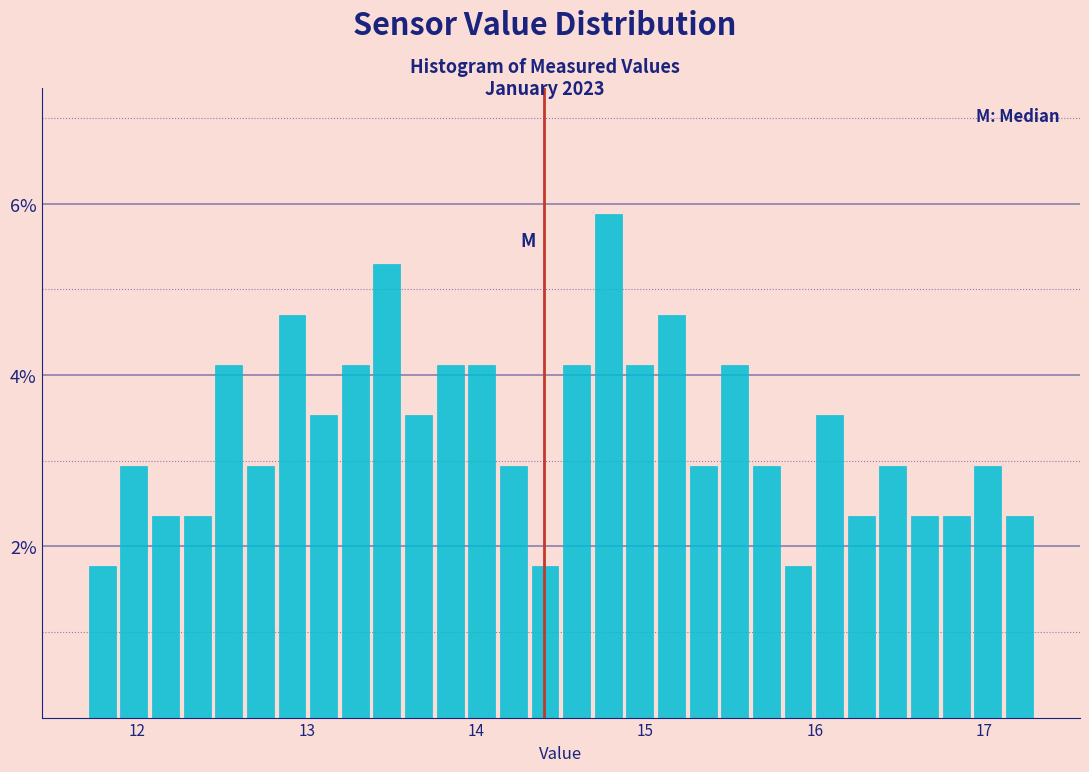

Around what value on the x-axis is the tallest bar? Give the approximate position of its centre, as read against the axis.

14.8